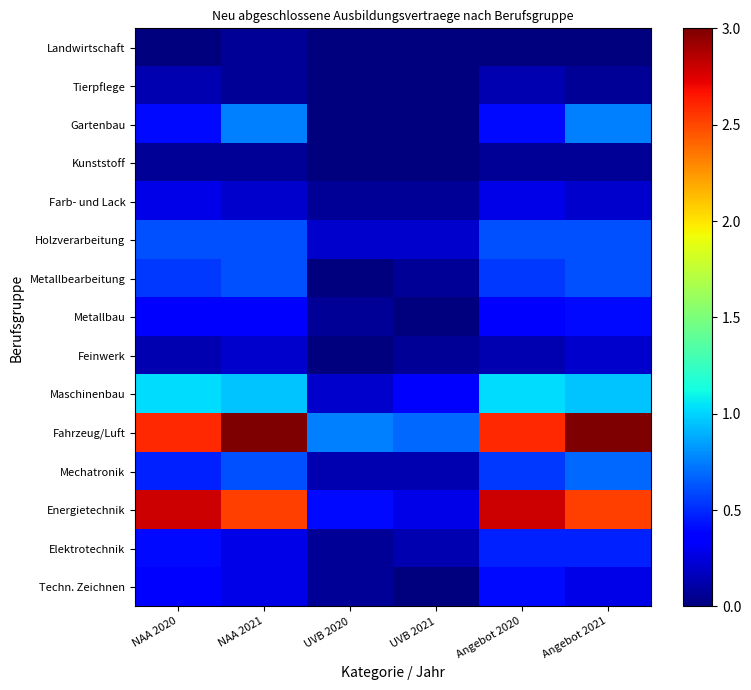

What is the total value across all series at UVB 2020?

2.0